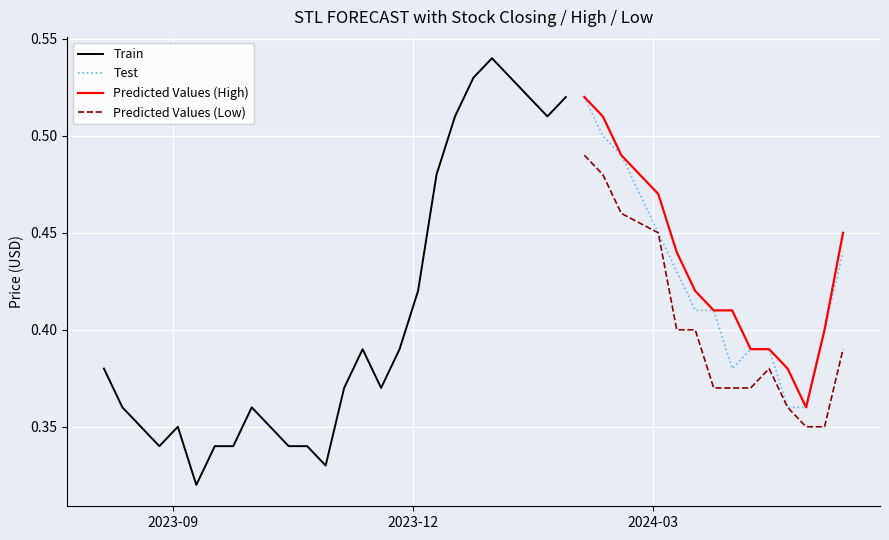

True or false: Predicted Values (Low) and Predicted Values (High) cross at least once.

False